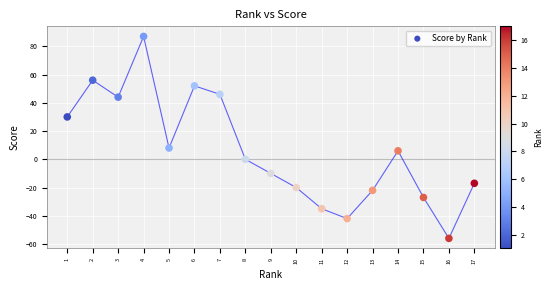

What Y value in the scatter plot is closest to 15?

8